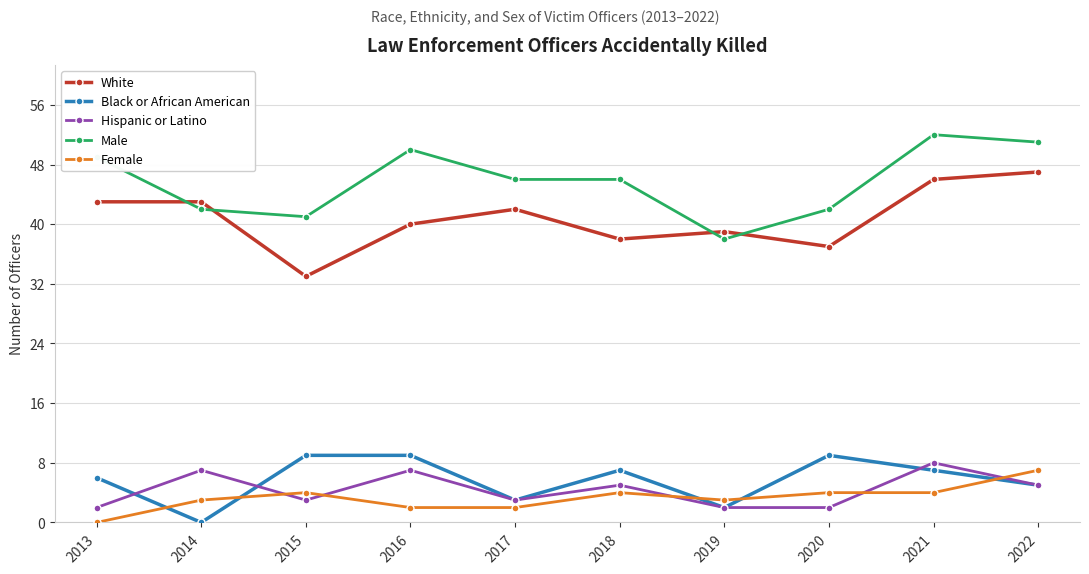

Reading left to right, transcribe all the data shown in this chart.

White: 43	43	33	40	42	38	39	37	46	47
Black or African American: 6	0	9	9	3	7	2	9	7	5
Hispanic or Latino: 2	7	3	7	3	5	2	2	8	5
Male: 49	42	41	50	46	46	38	42	52	51
Female: 0	3	4	2	2	4	3	4	4	7